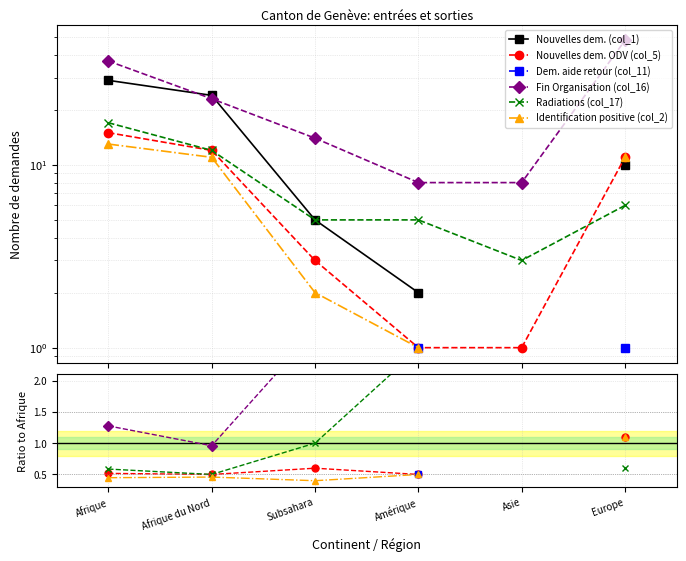

True or false: Fin Organisation (col_16) has a value of 4.2 at Subsahara.

False